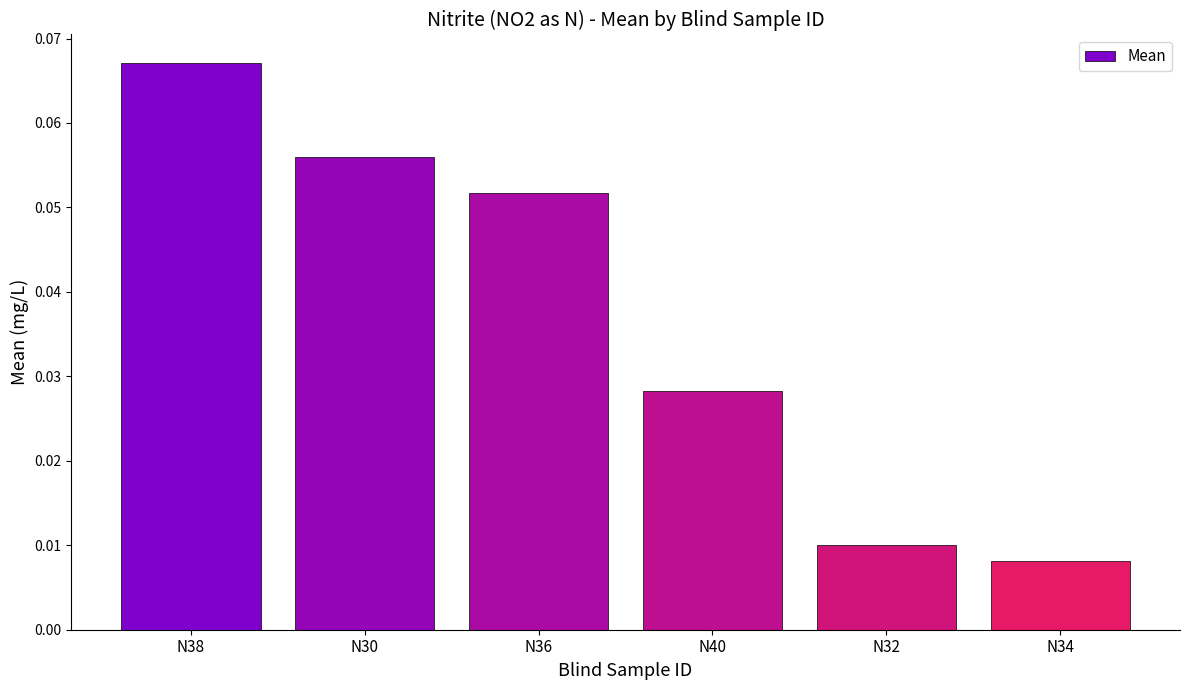

True or false: the data shows 0.0 at N38.

False